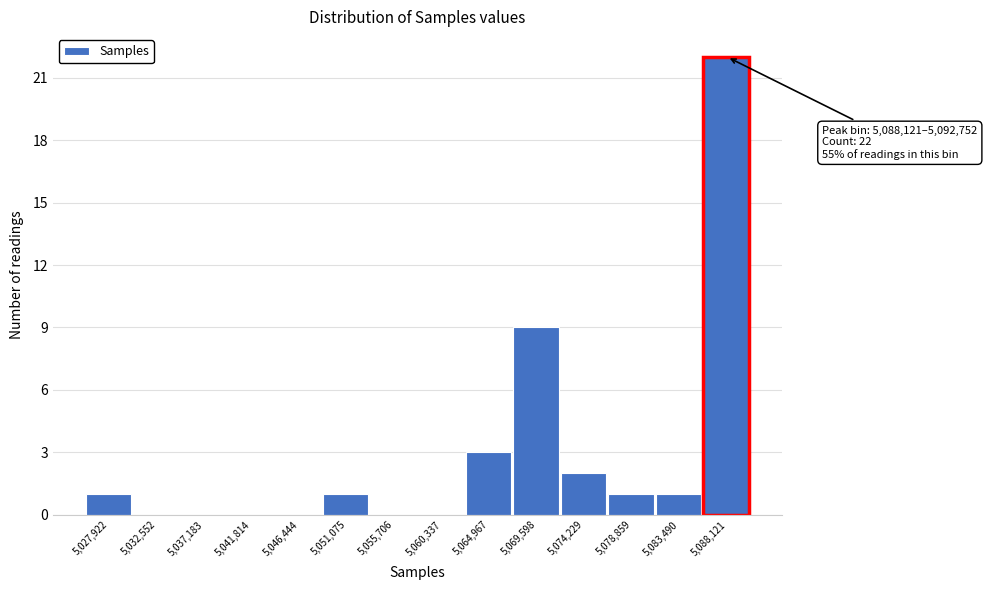

Reading left to right, what are all the values shown in this chart?

5,027,922=1	5,032,552=0	5,037,183=0	5,041,814=0	5,046,444=0	5,051,075=1	5,055,706=0	5,060,337=0	5,064,967=3	5,069,598=9	5,074,229=2	5,078,859=1	5,083,490=1	5,088,121=22